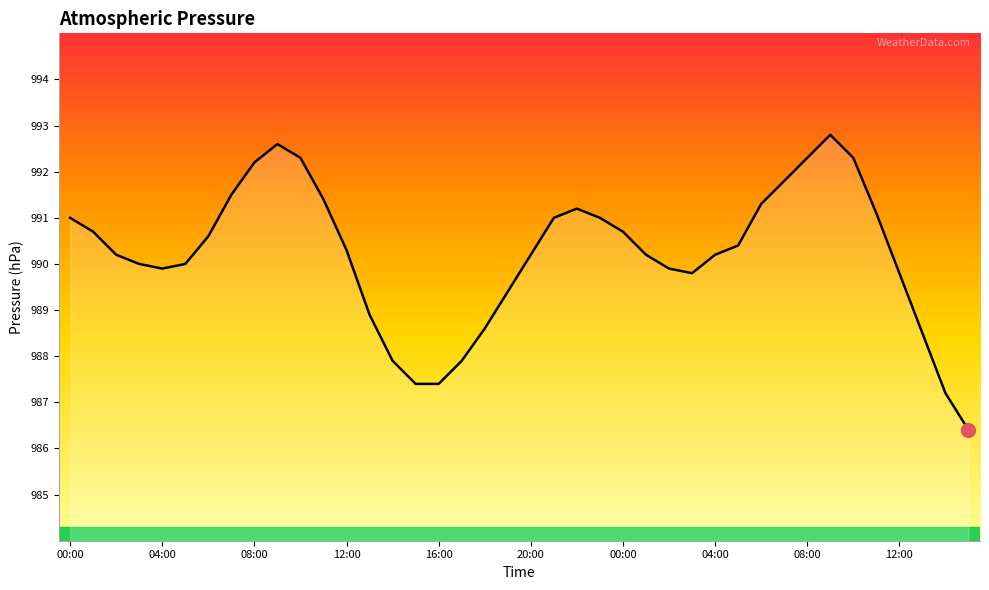

What is the maximum value shown in the chart?

992.8